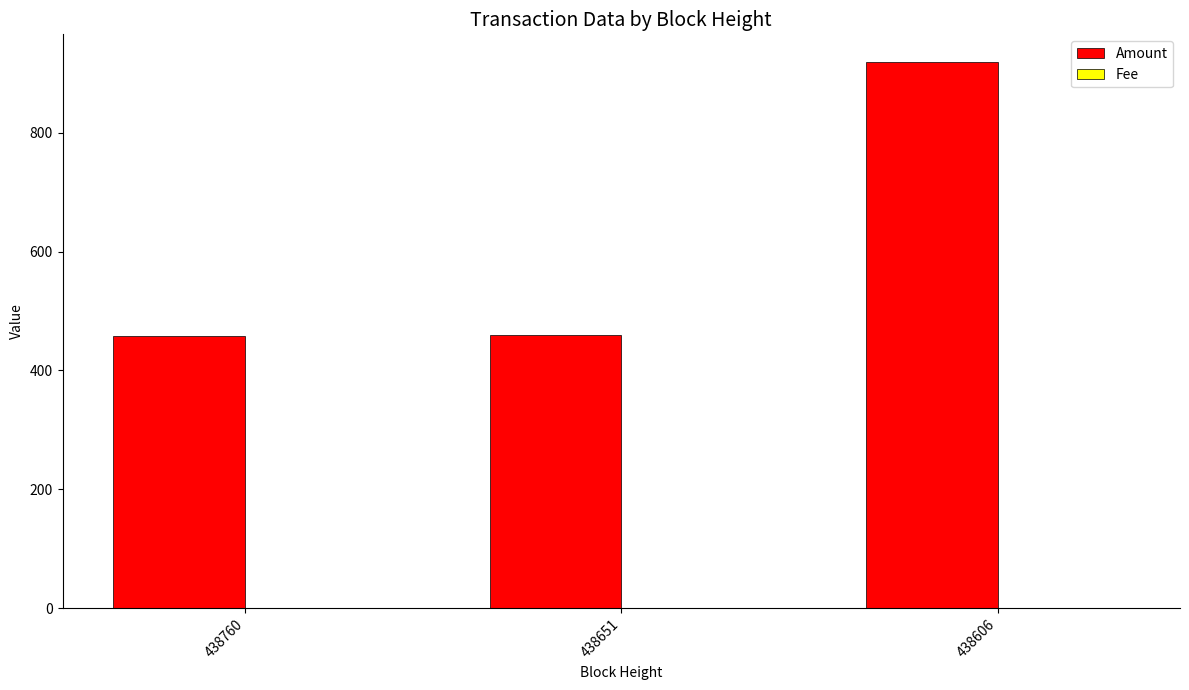

Which label corresponds to the largest value in the chart?

438606